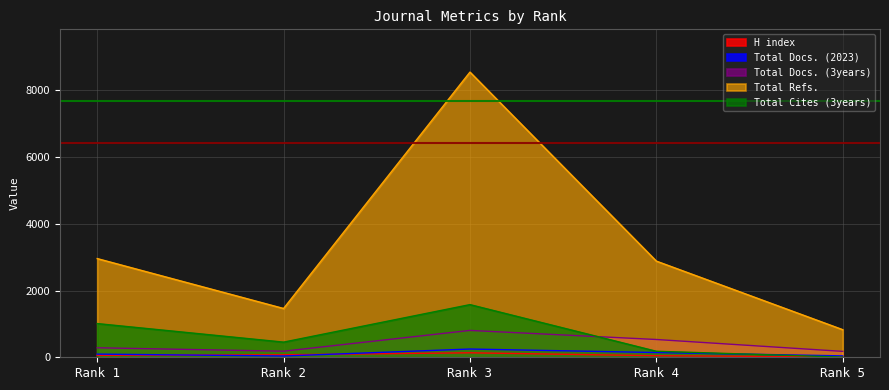

Where does the Total Refs. series first go above 2882?

Rank 1